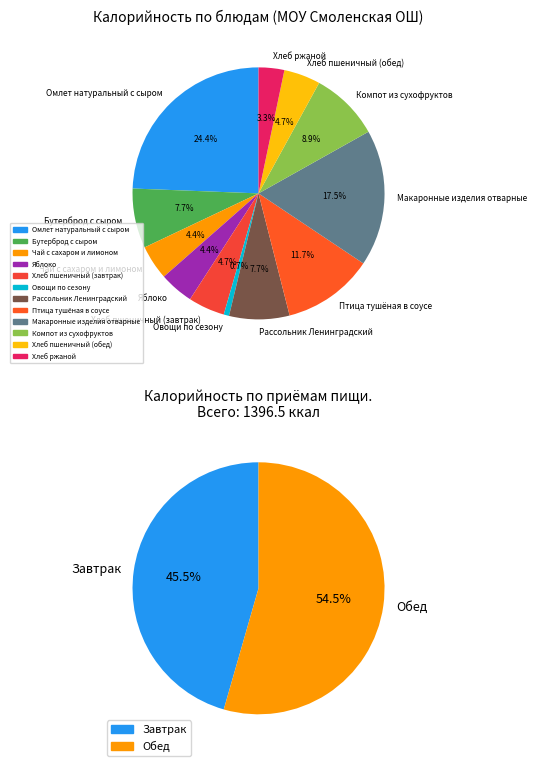

The Чай с сахаром и лимоном slice represents 11% of the pie. True or false?

False